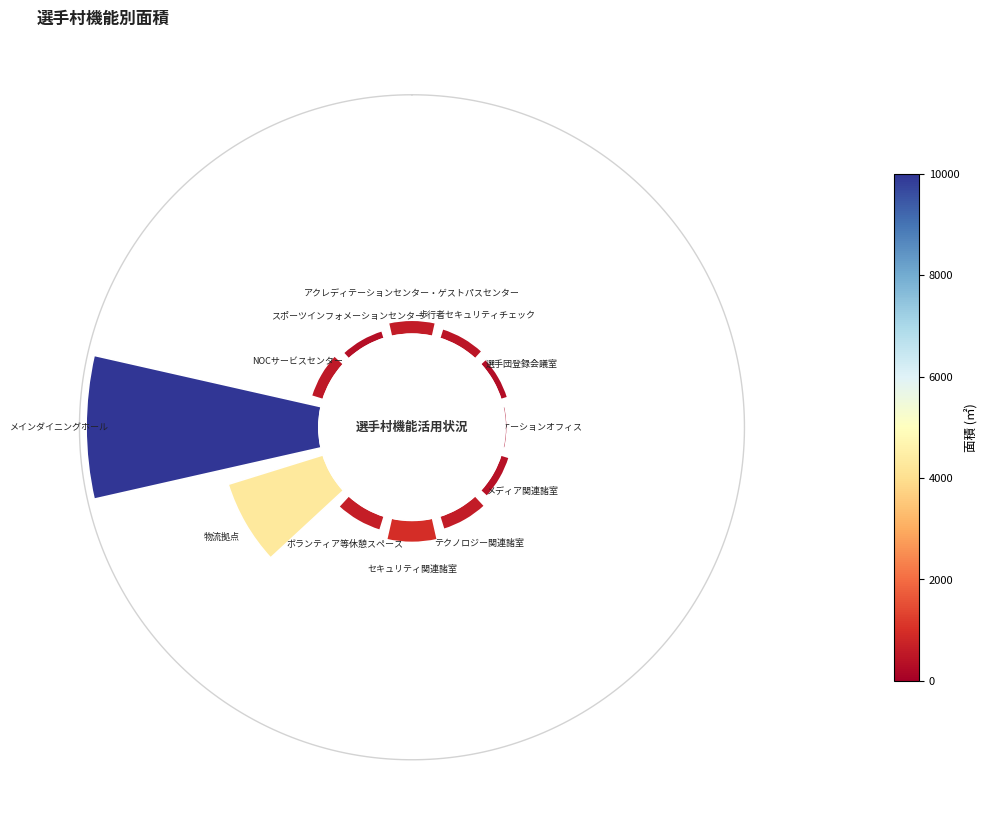

How many slices are in this pie chart?

12